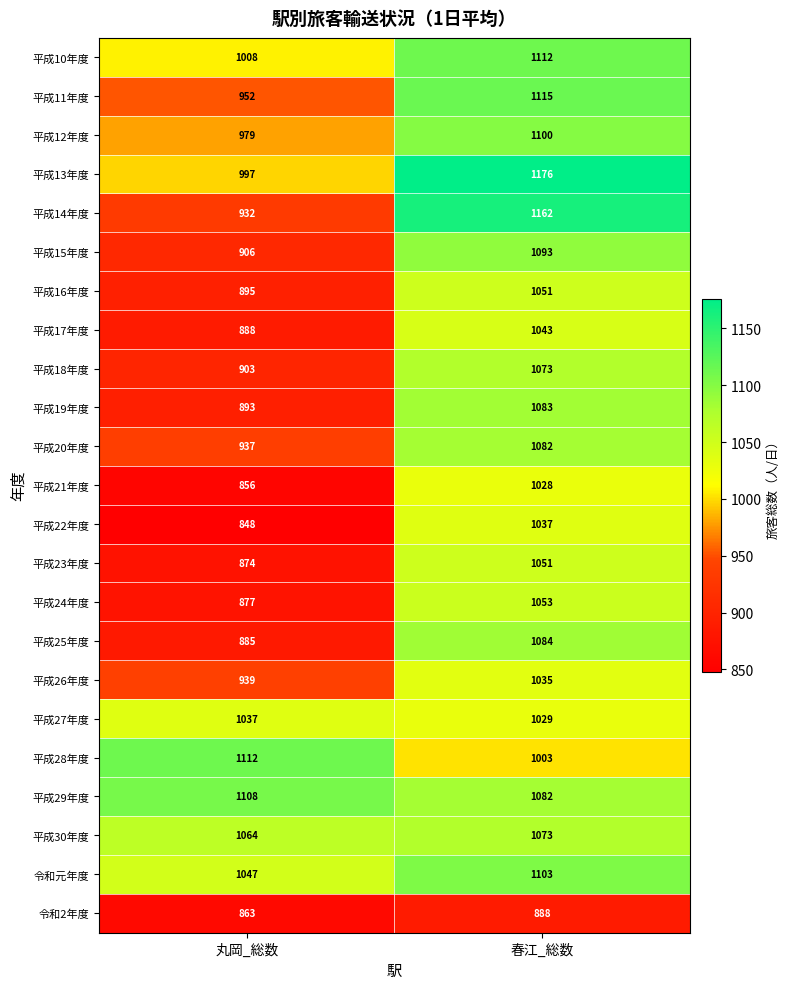

How many categories are shown in the chart?

2